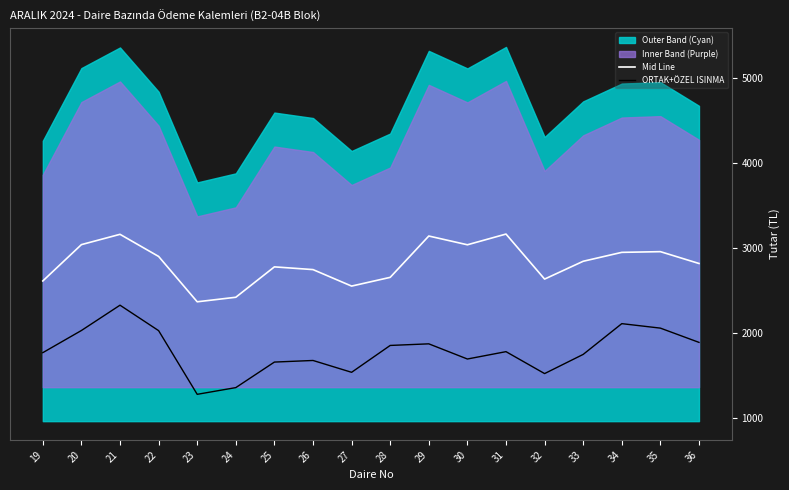

True or false: ORTAK+ÖZEL ISINMA and Mid Line intersect in this chart.

False